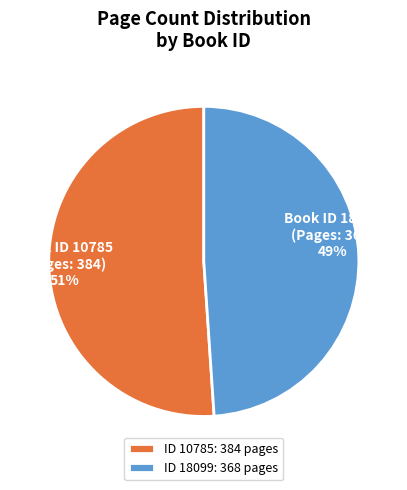

Is it true that ID 10785: 384 pages is 36% of the pie?

False